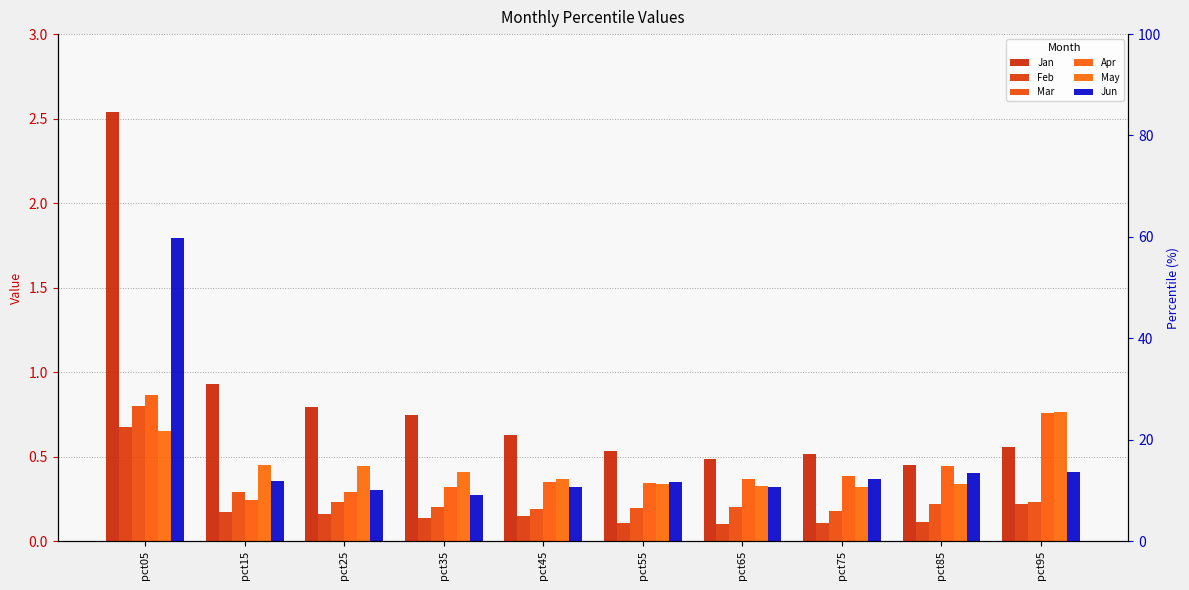

Does the chart contain any negative values?

No